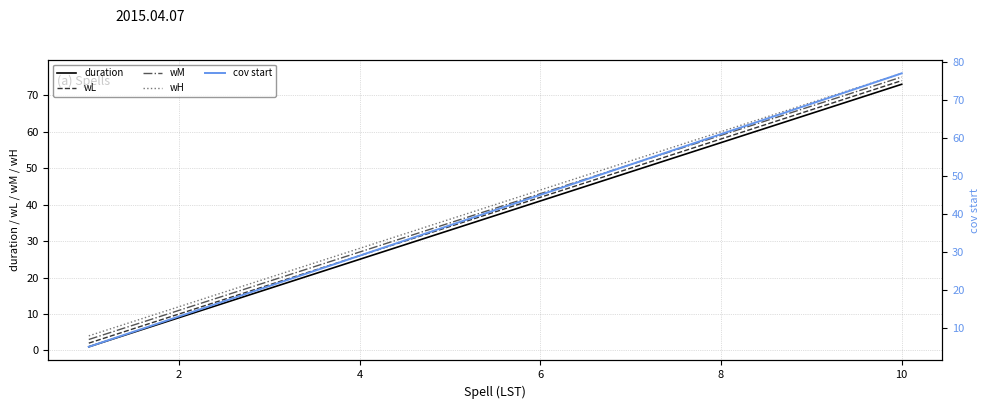

What is the minimum value shown in the chart?

1